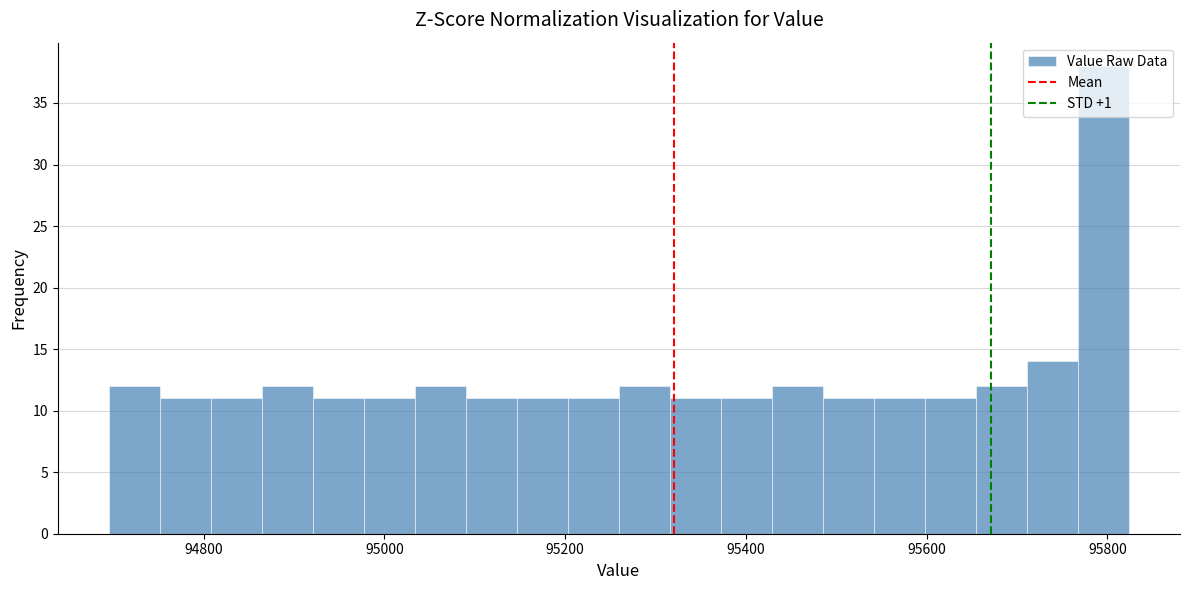

Around what value on the x-axis is the tallest bar? Give the approximate position of its centre, as read against the axis.

95800